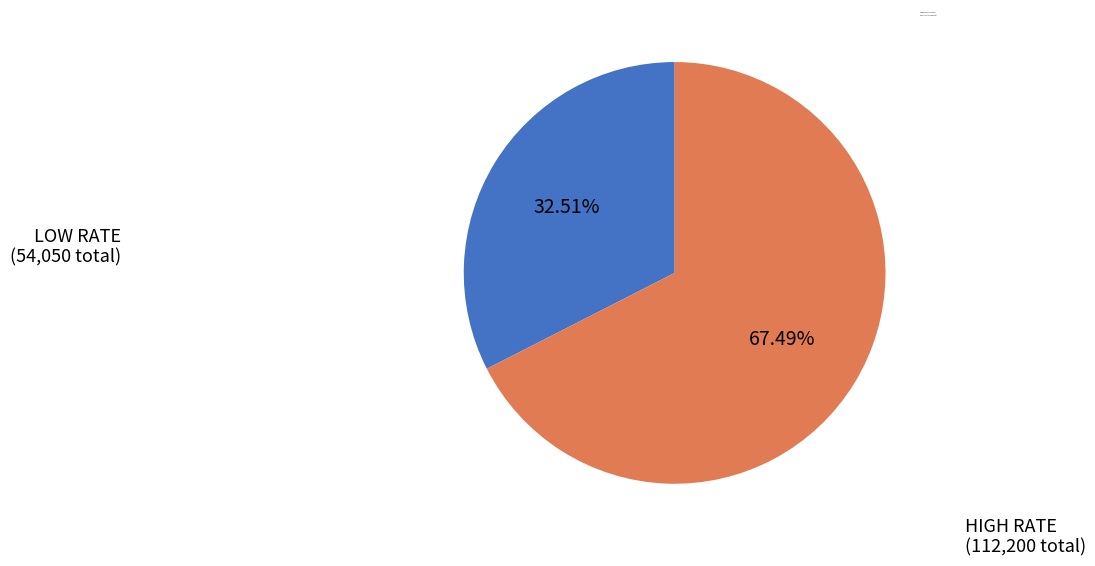

What is the smallest slice in the pie chart?

LOW RATE (54,050 total)